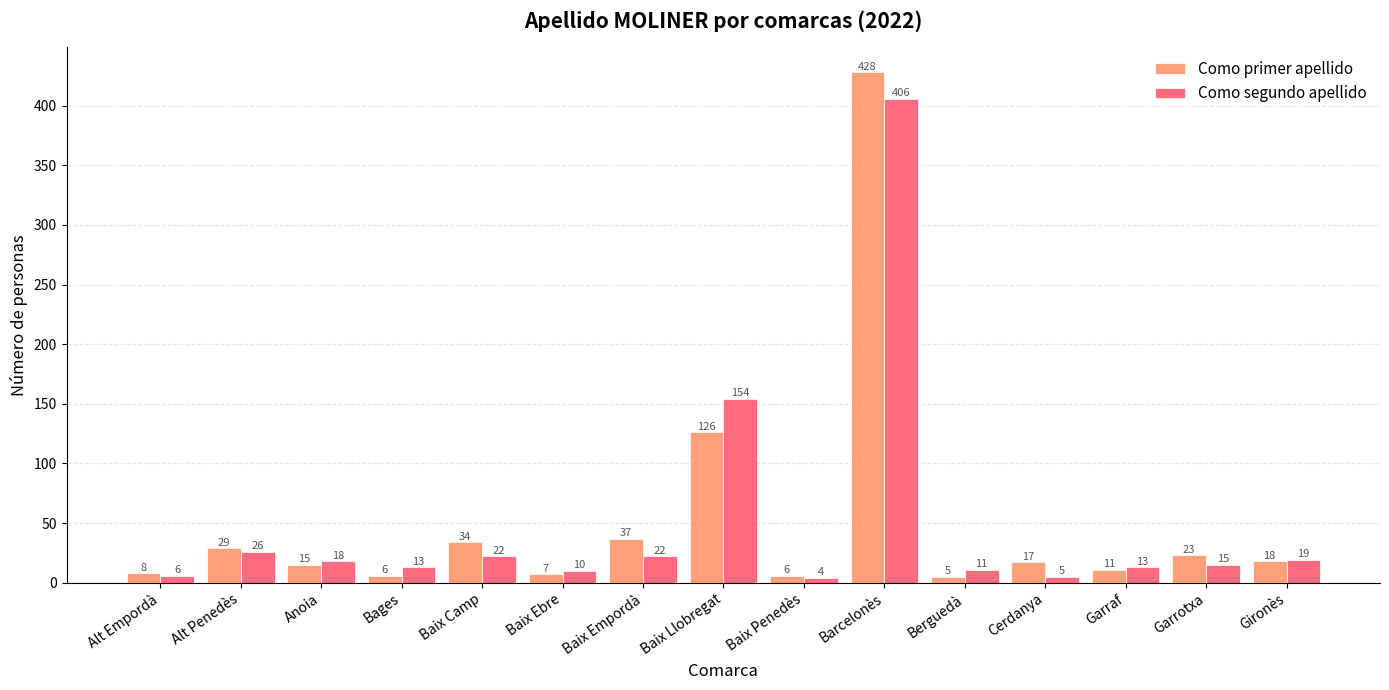

What is the label of the 12th bar from the right?

Bages